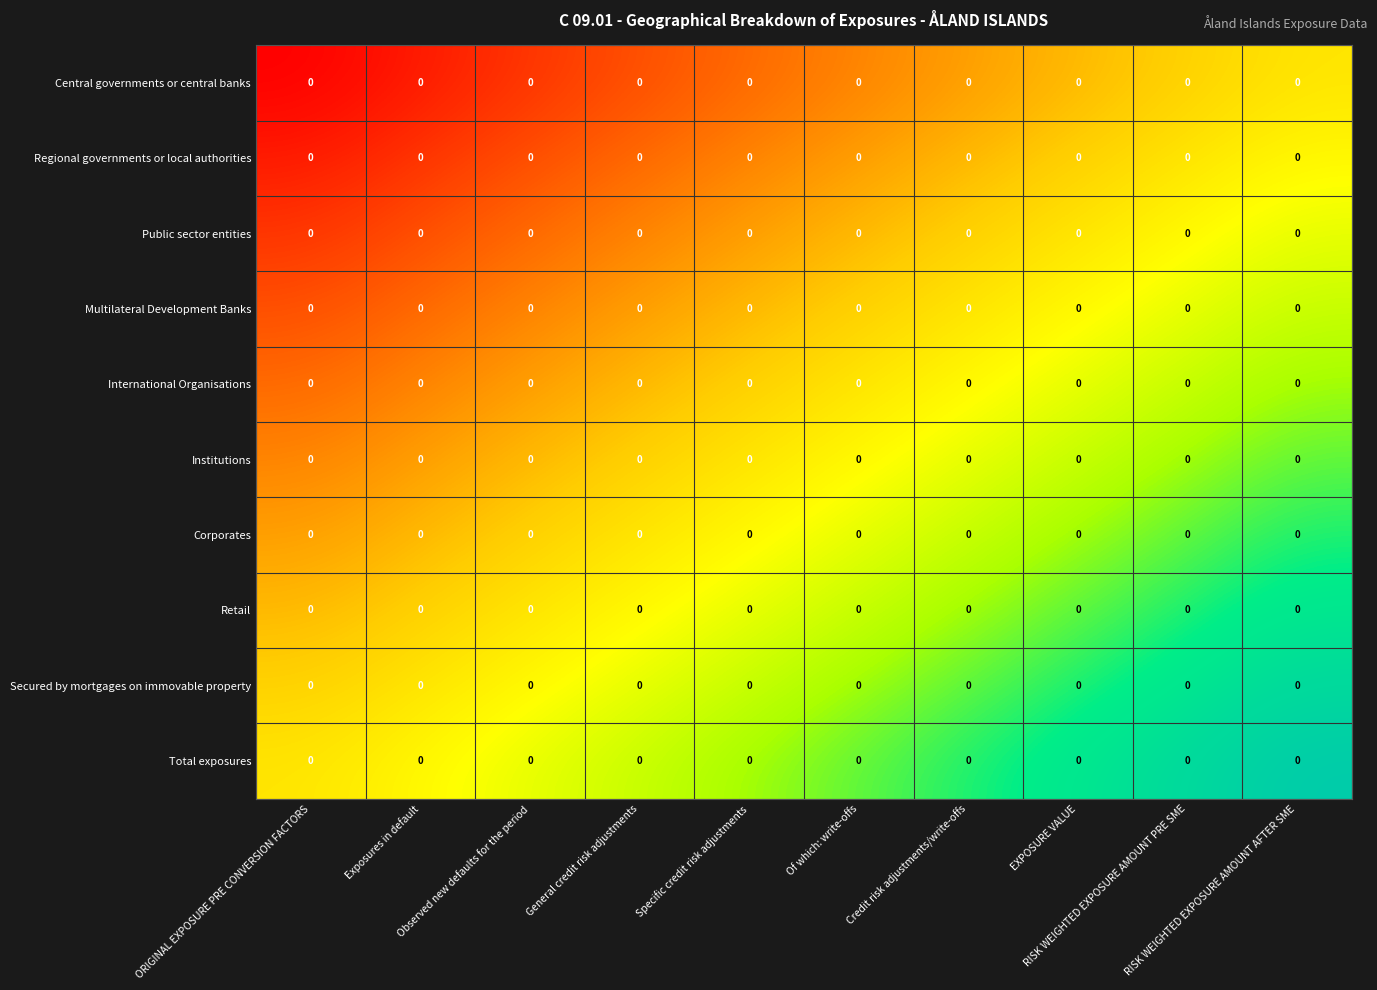

Which series has the largest range (max minus min)?

Central governments or central banks